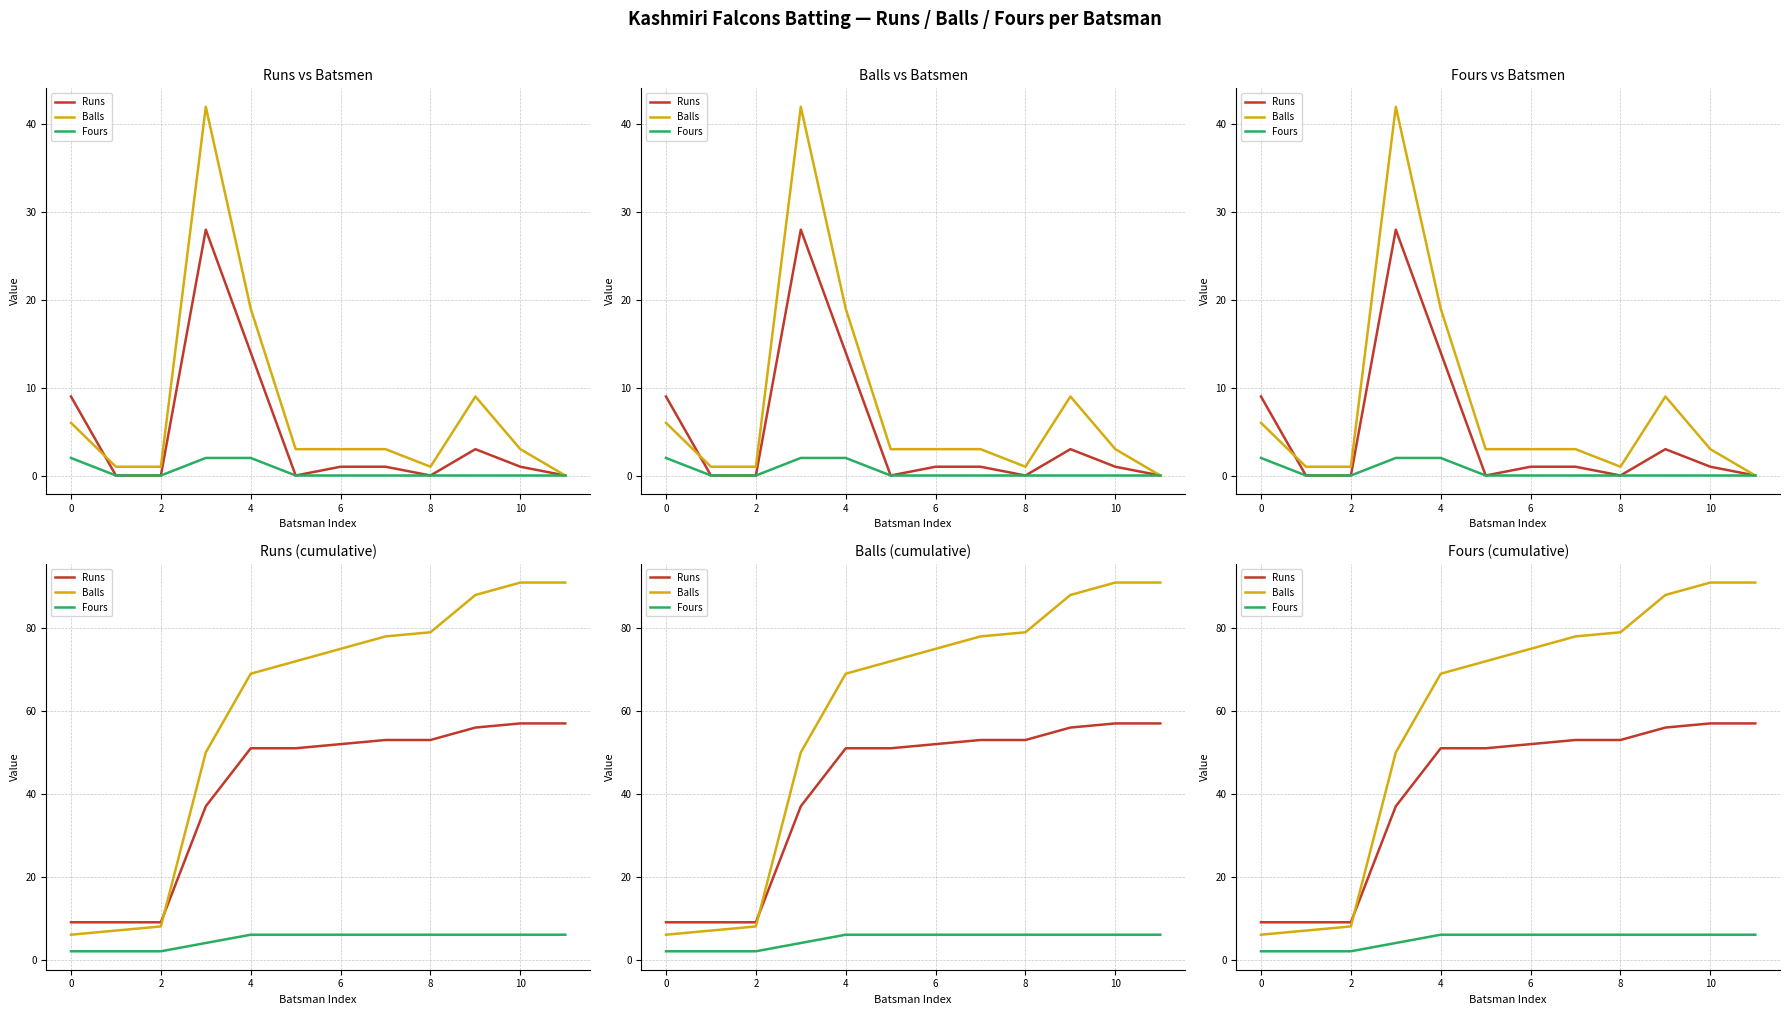

The value of Runs at 6 is 16. True or false?

False